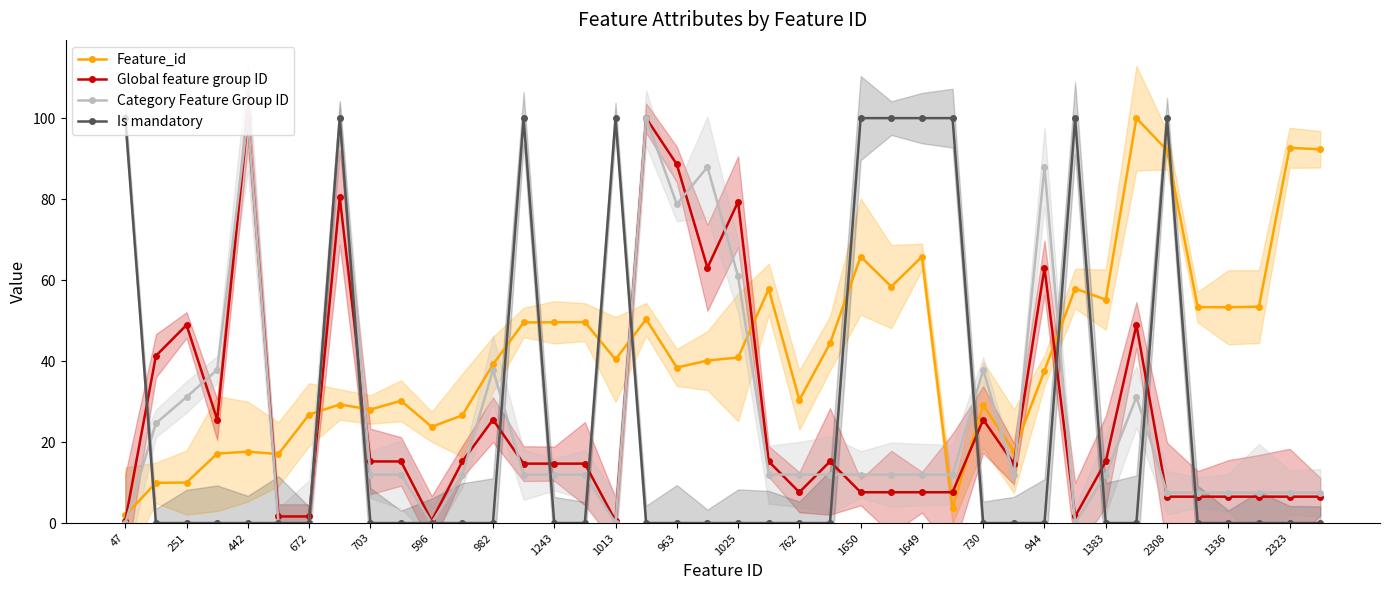

In Category Feature Group ID, how many points are higher than both neighbors (excluding endpoints)?

9